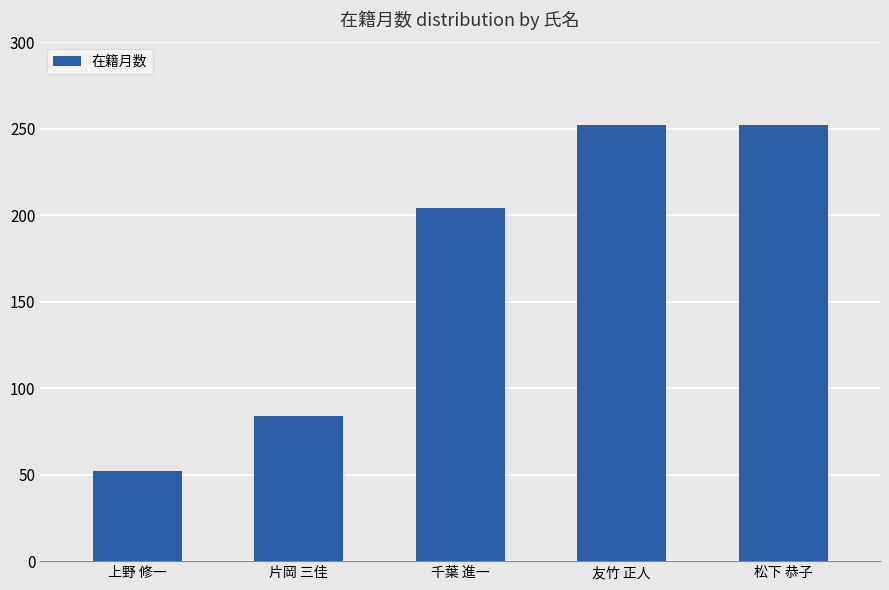

What is the label of the 2nd bar from the right?

友竹 正人